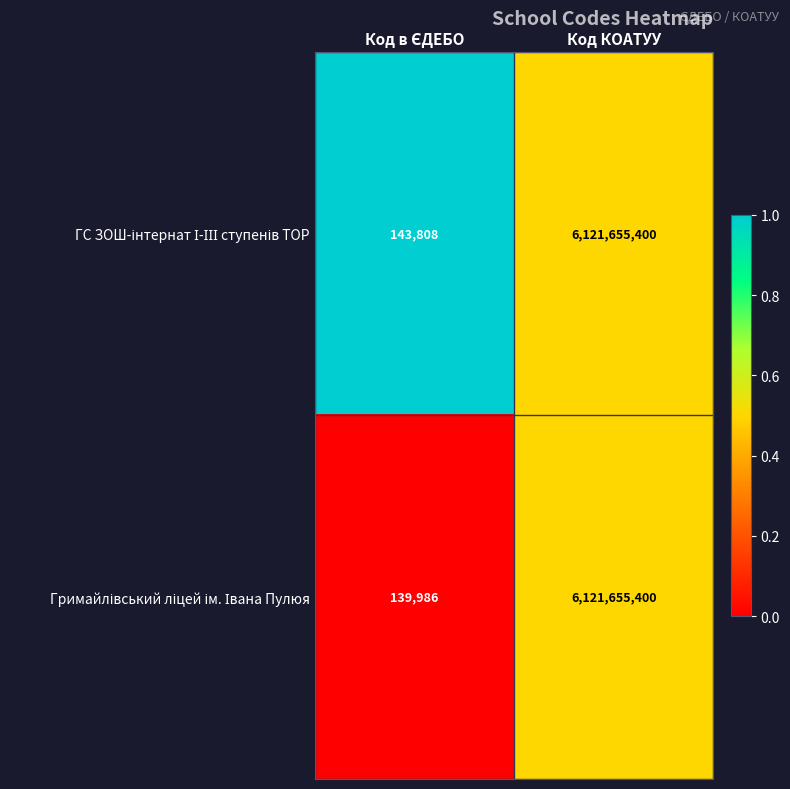

At which category is the sum across all series the highest?

Код КОАТУУ